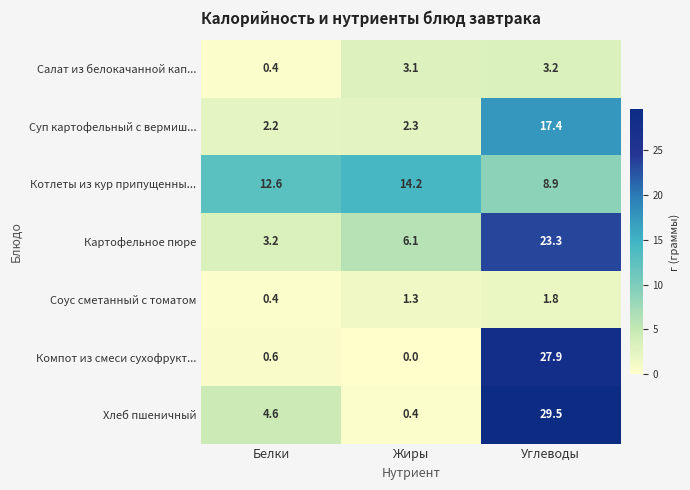

List the series in order of their peak value, highest first.

Хлеб пшеничный, Компот из смеси сухофрукт..., Картофельное пюре, Суп картофельный с вермиш..., Котлеты из кур припущенны..., Салат из белокачанной кап..., Соус сметанный с томатом